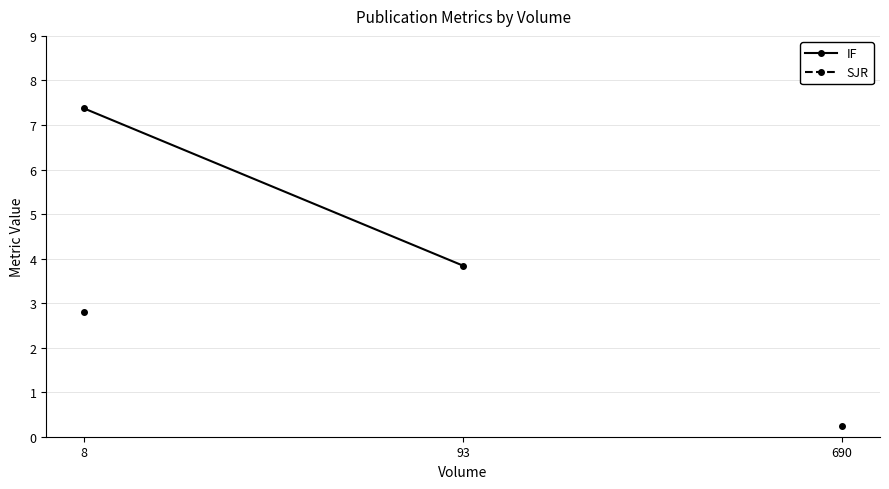

Rank the series by their maximum value, from lowest to highest.

SJR, IF